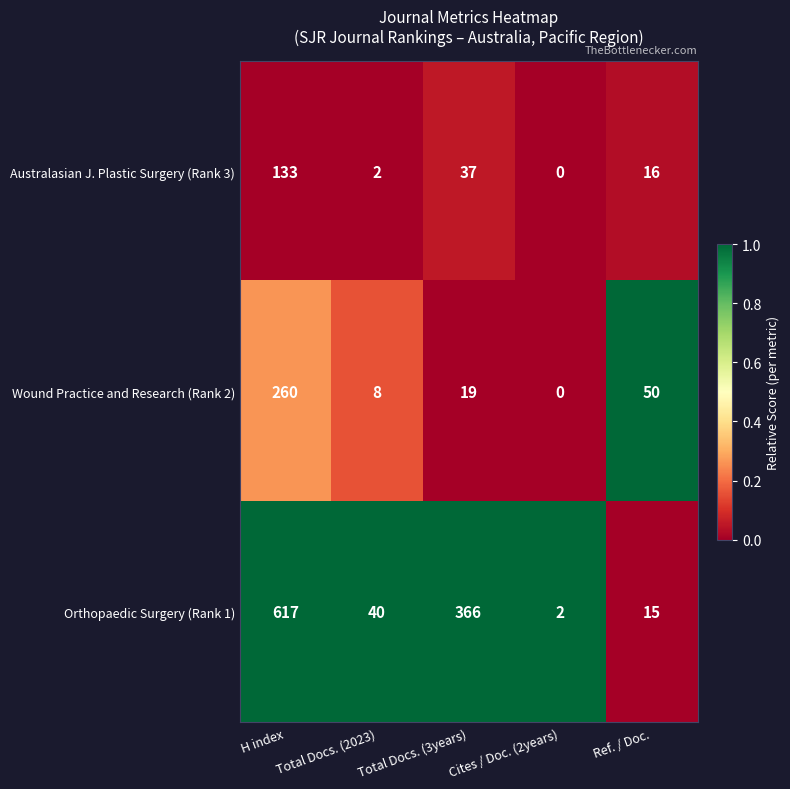

At how many categories does at least one series exceed 0?

5